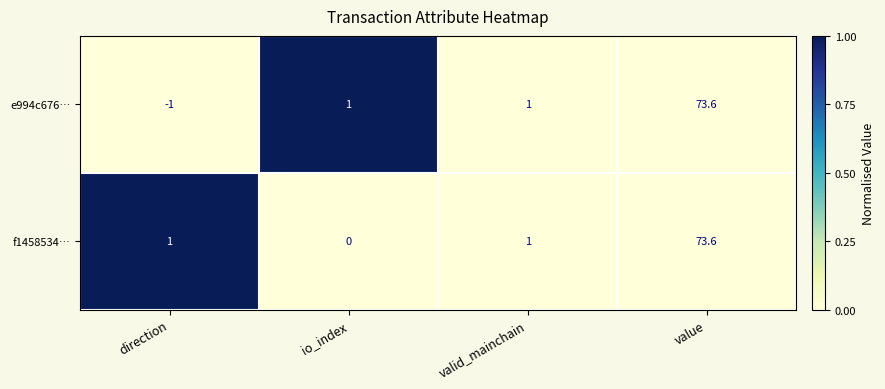

What is the total value across all series at io_index?

1.0